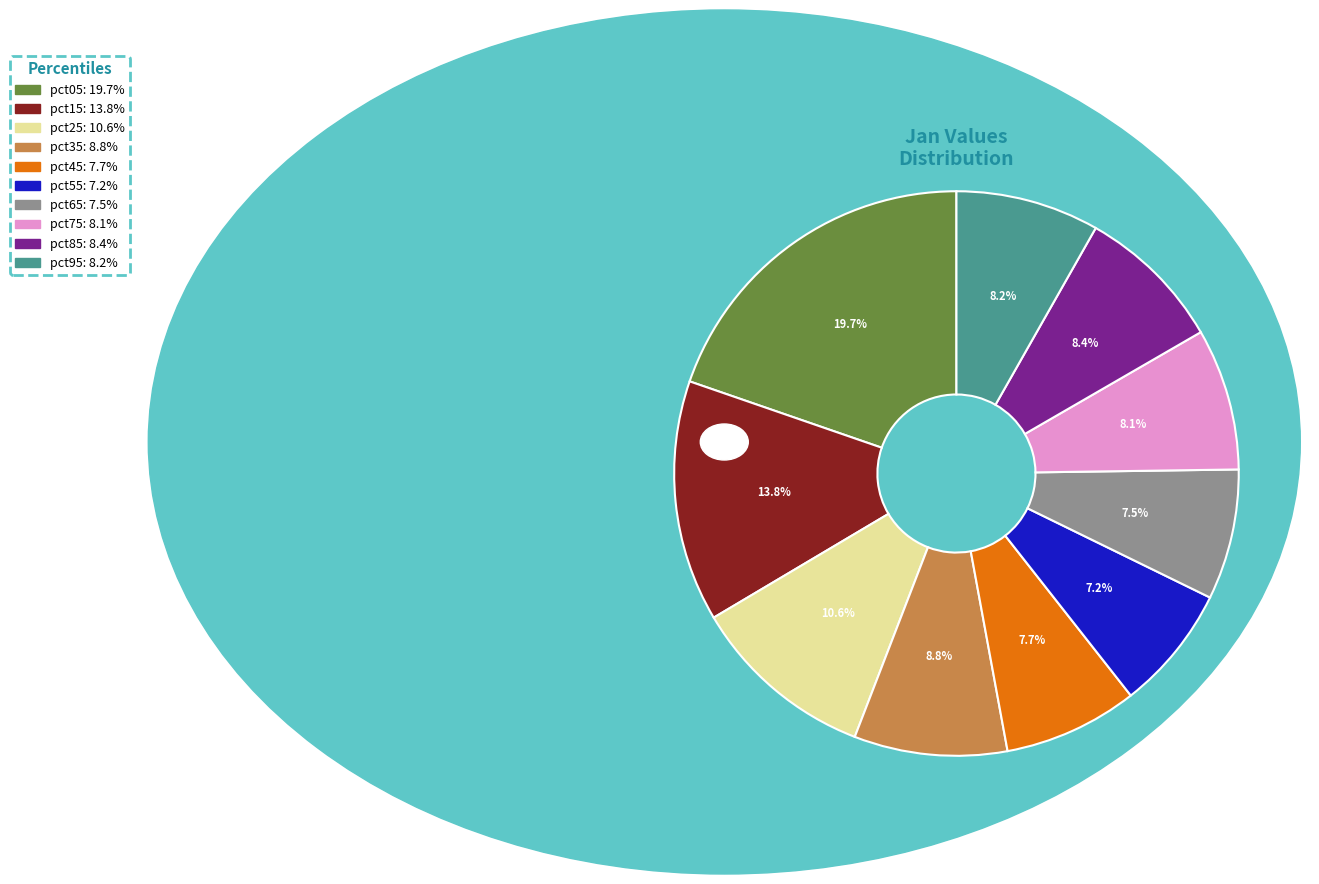

How many segments does this pie chart have?

10